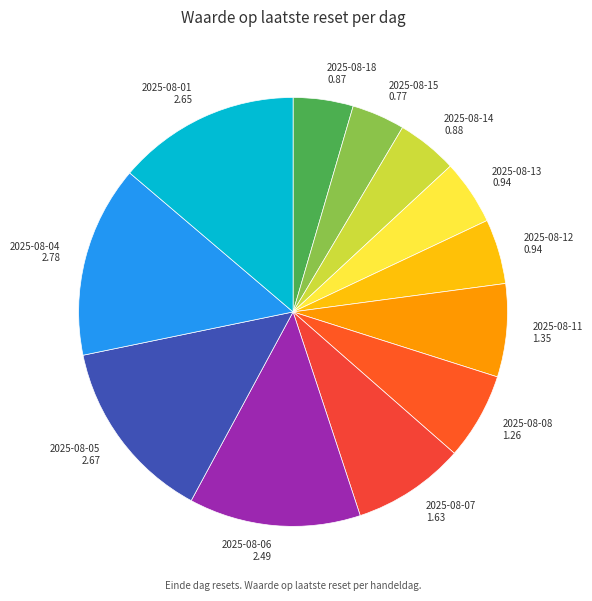

What is the largest slice in the pie chart?

2025-08-04